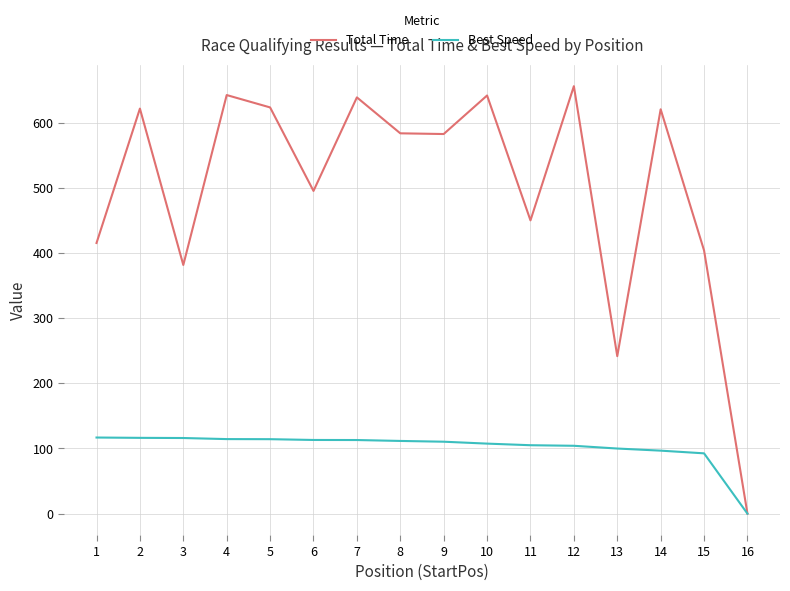

What is the highest value of the Total Time series?

655.9